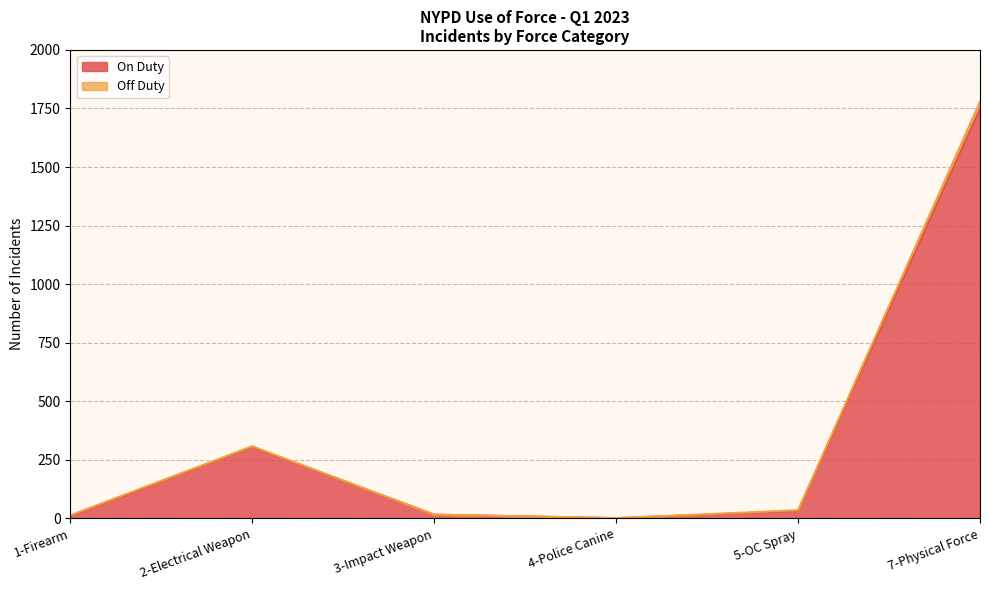

What is the minimum value shown in the chart?

1